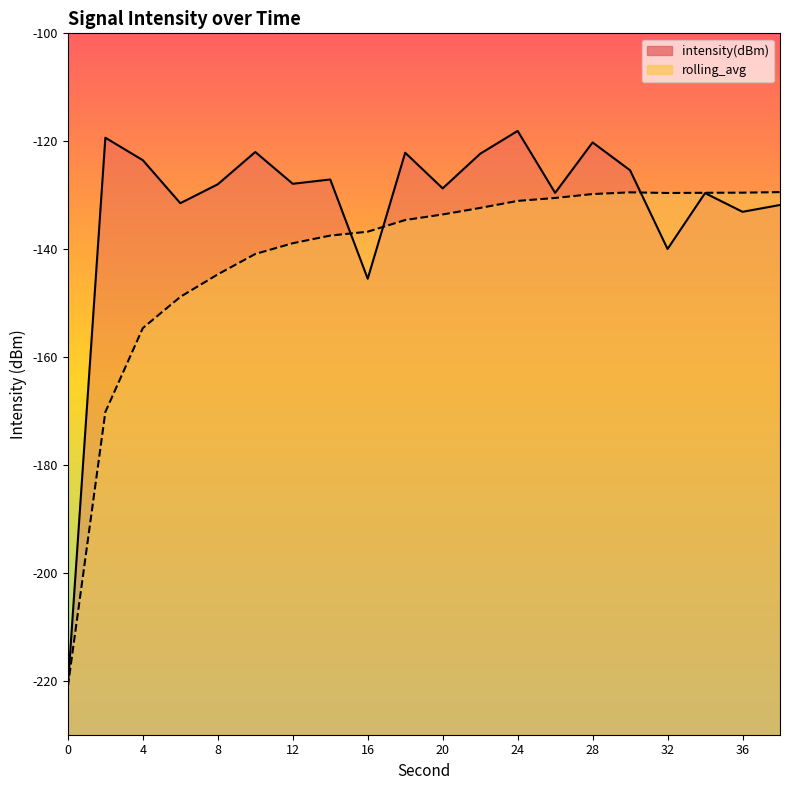

How many interior local valleys does the intensity(dBm) series have?

7